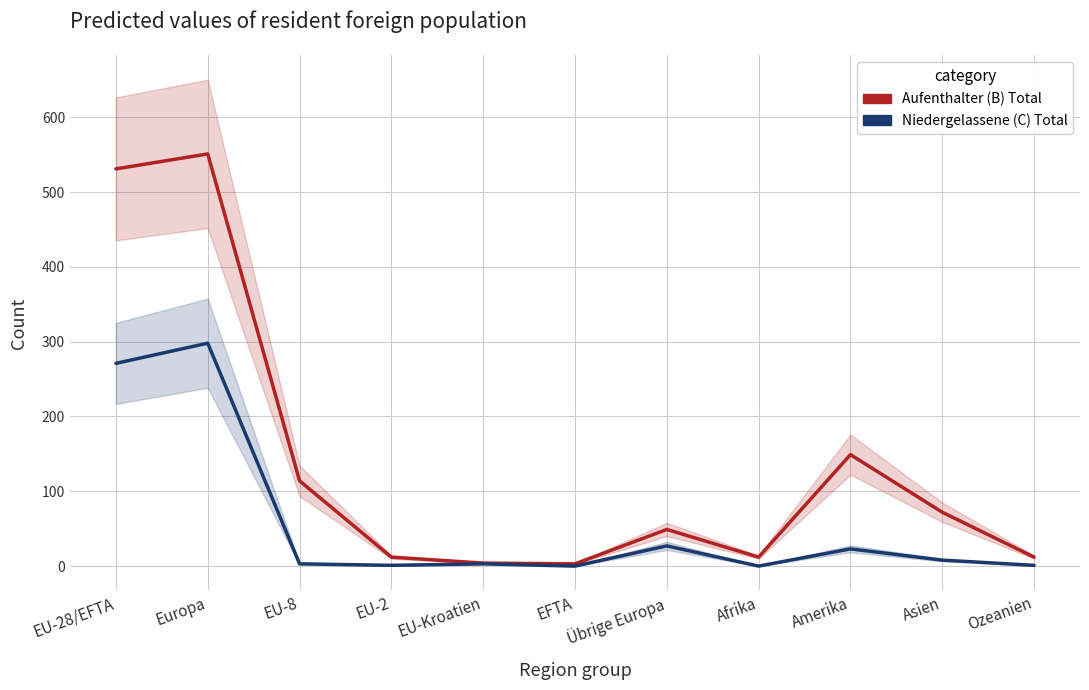

What is the average value of the Niedergelassene (C) Total series?

58